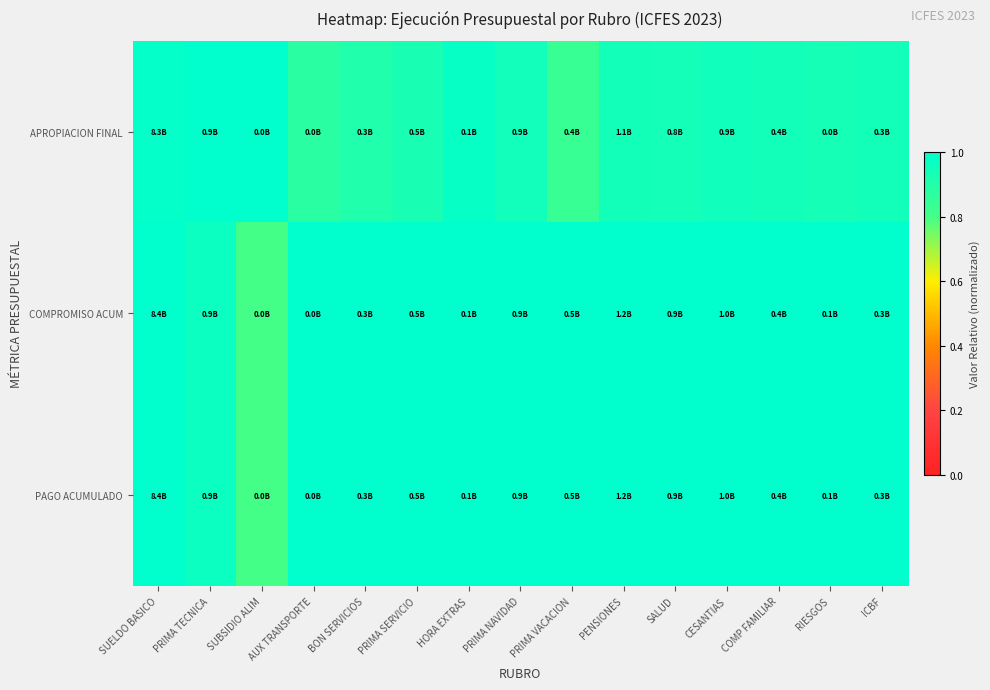

What is the maximum value shown in the chart?

1.0